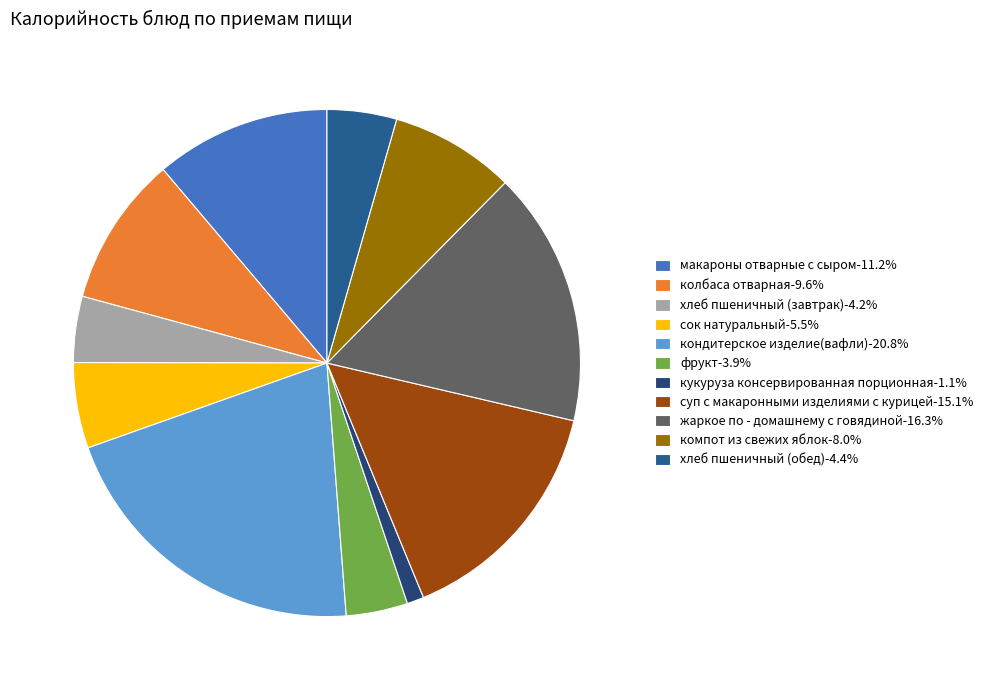

To the nearest percent, what is the difference between the сок натуральный and колбаса отварная slice percentages?

4%